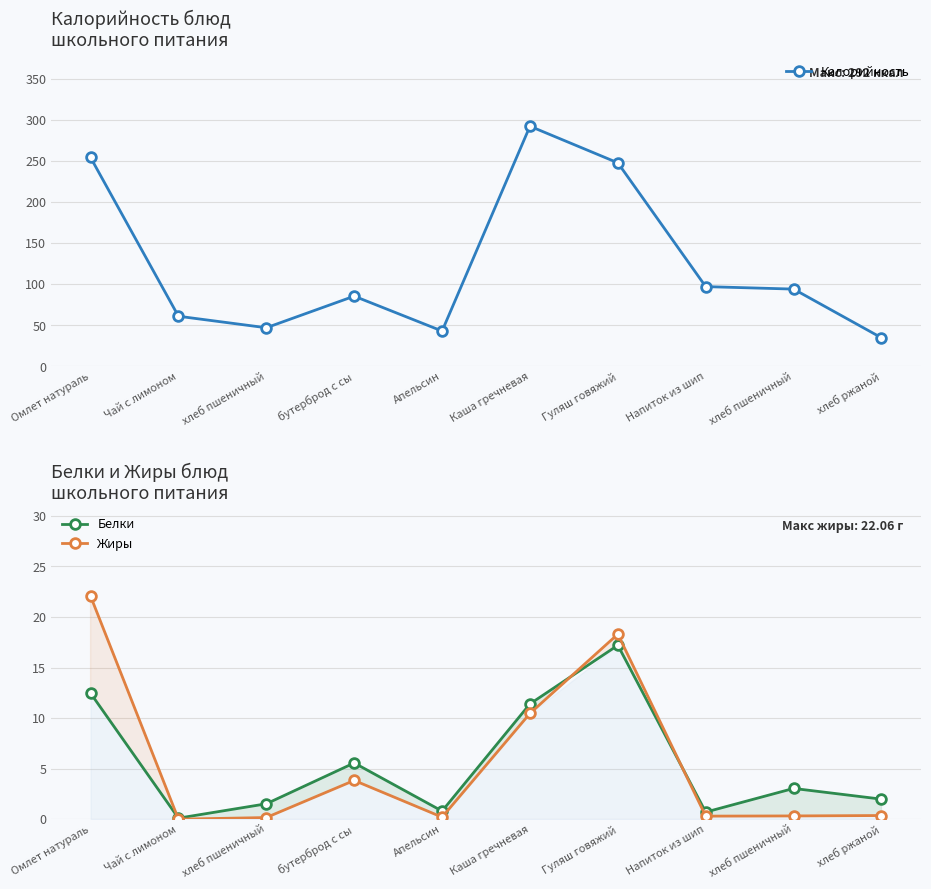

At which label does Белки first exceed 3?

Омлет натураль